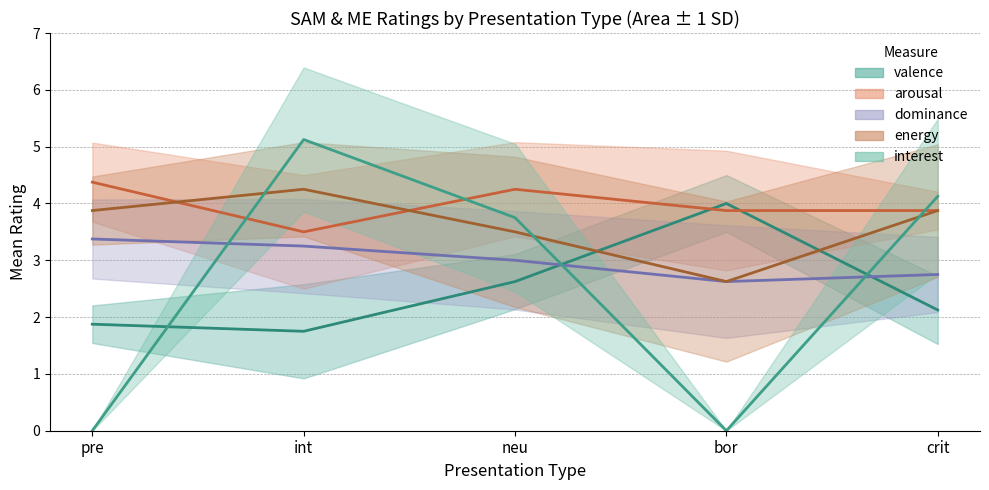

Where is the first local minimum for interest?

bor